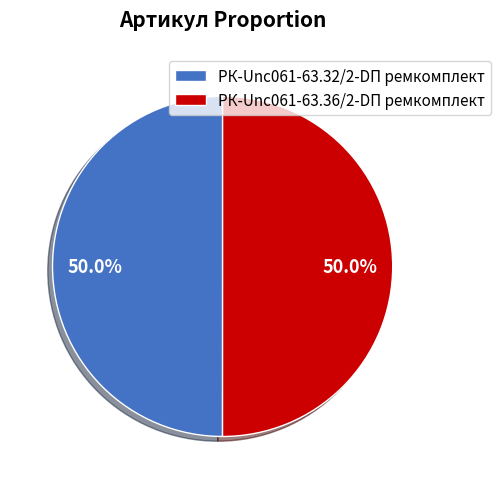

What is the ratio of the value at РК-Unc061-63.36/2-DП ремкомплект to the value at РК-Unc061-63.32/2-DП ремкомплект?

1.0